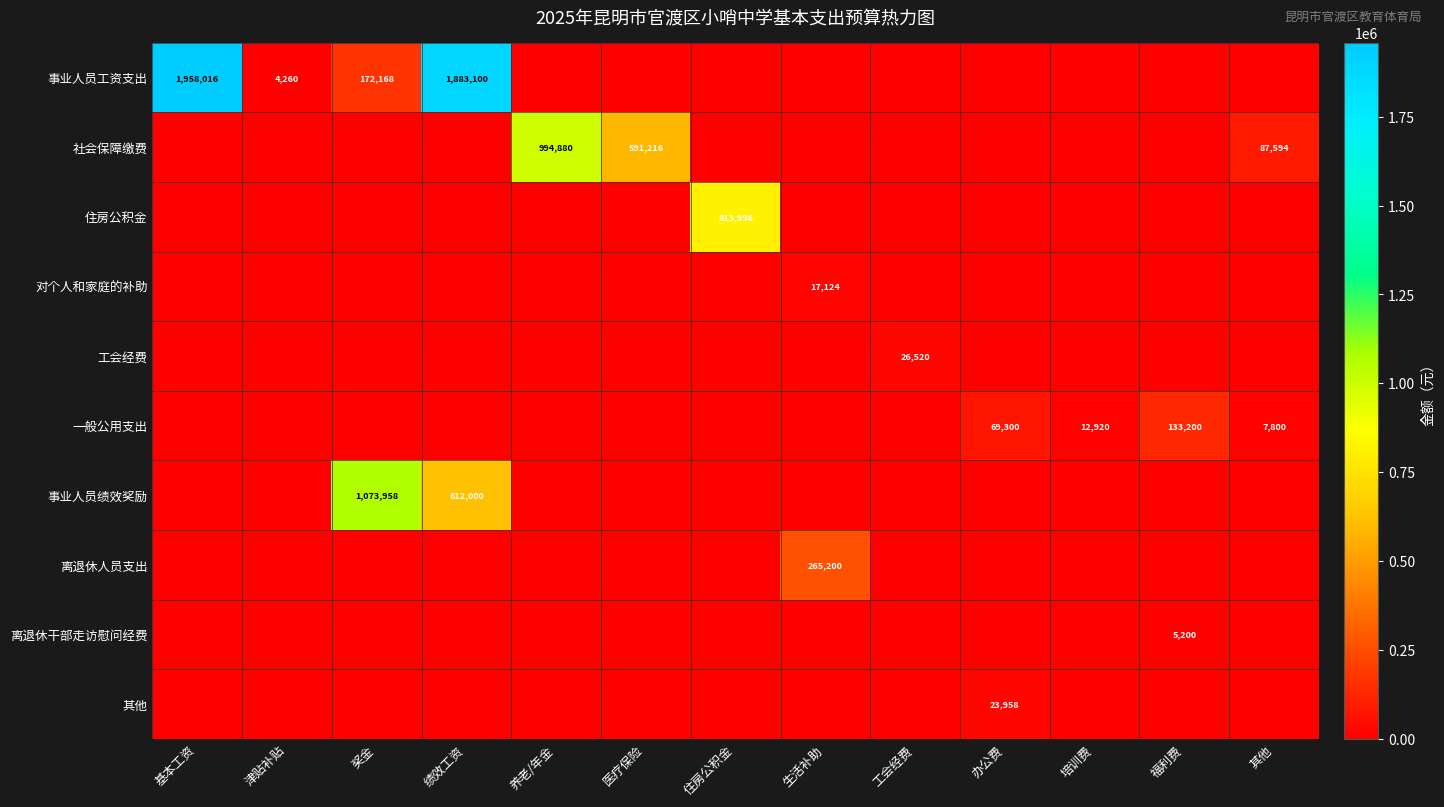

How many categories are shown in the chart?

13